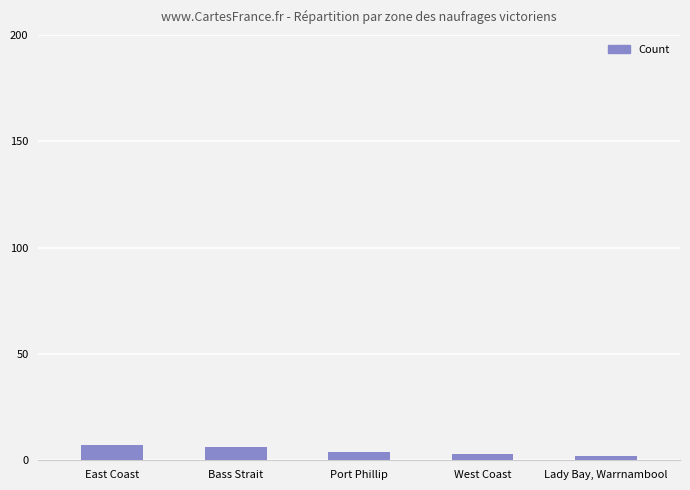

Are the bars grouped side by side (vs. stacked)?

No